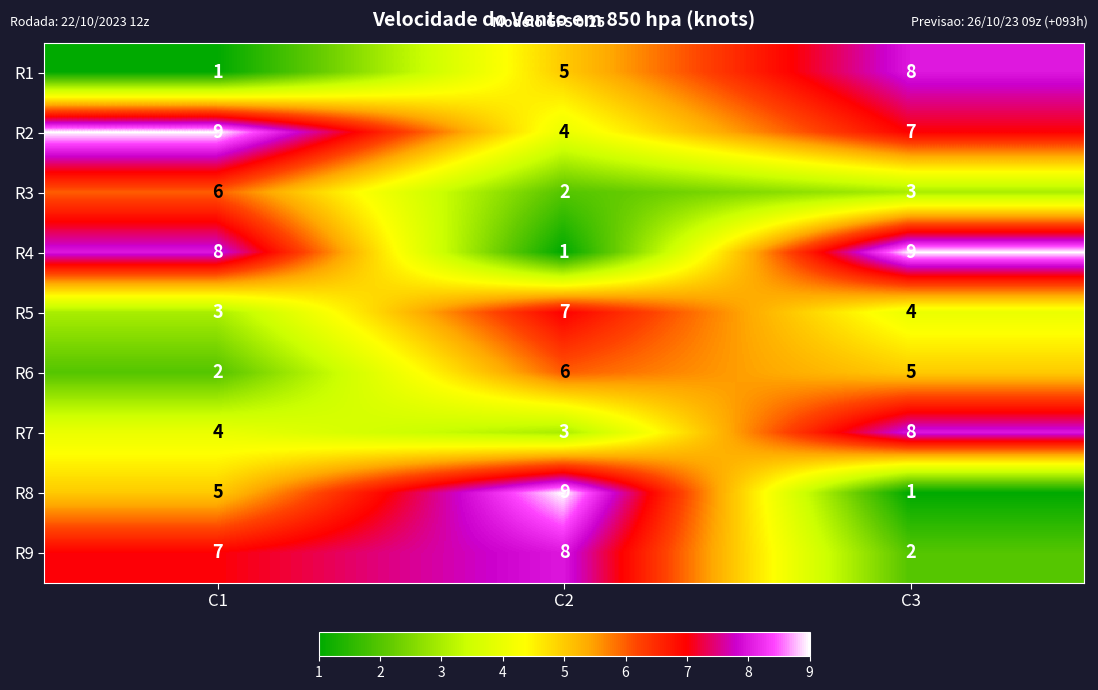

At C1, list the series in order from smallest to largest.

R1, R6, R5, R7, R8, R3, R9, R4, R2